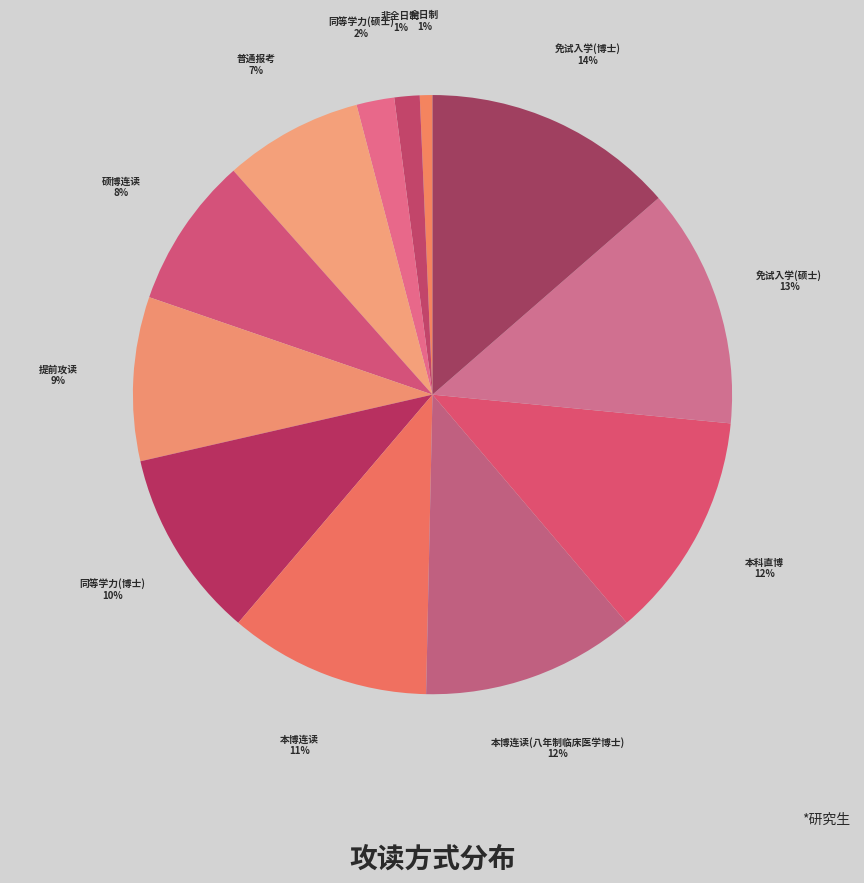

True or false: 免试入学(硕士) accounts for 13% of the total.

True